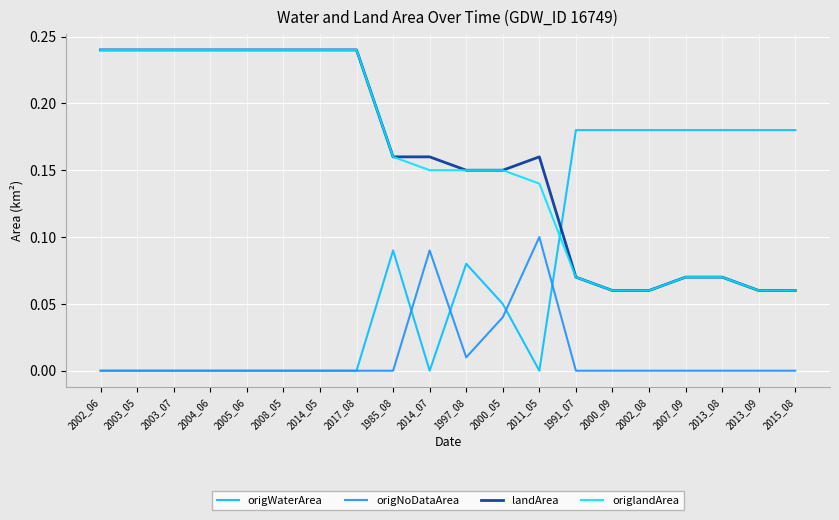

Count the number of categories in the chart.

20